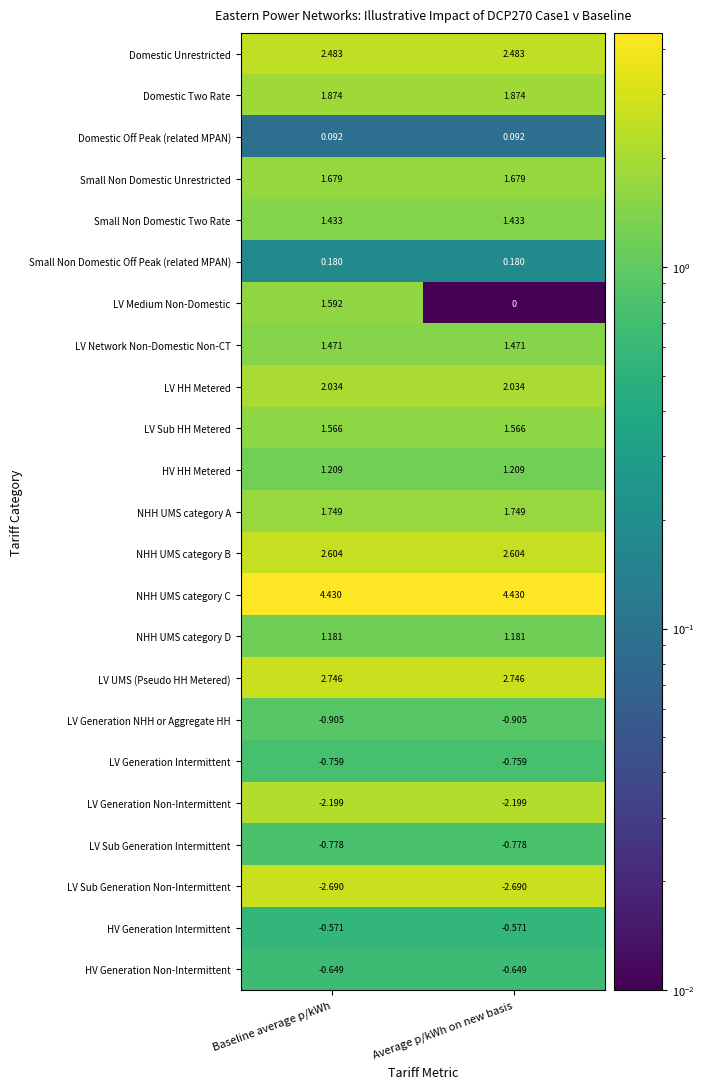

Which series has the largest range (max minus min)?

LV Medium Non-Domestic